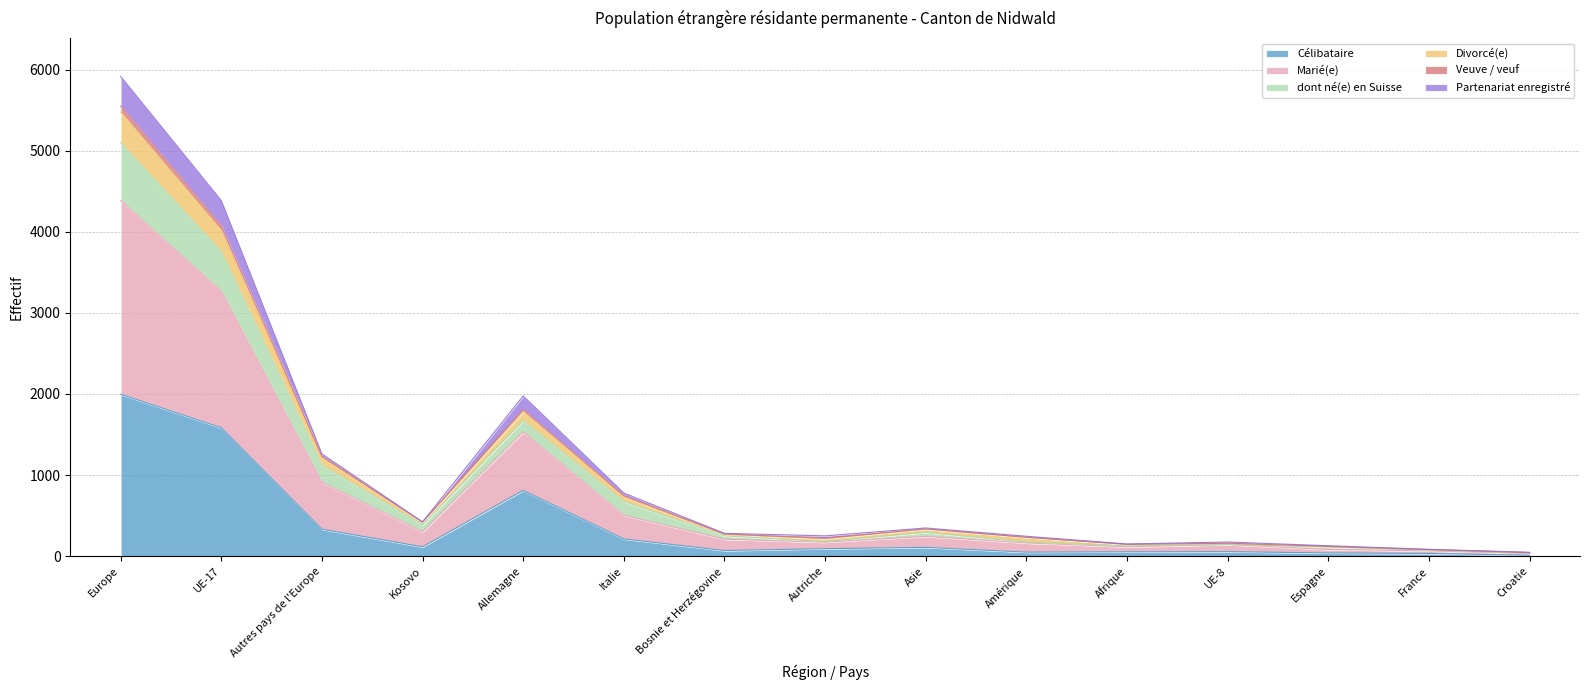

True or false: Partenariat enregistré and Marié(e) intersect in this chart.

False